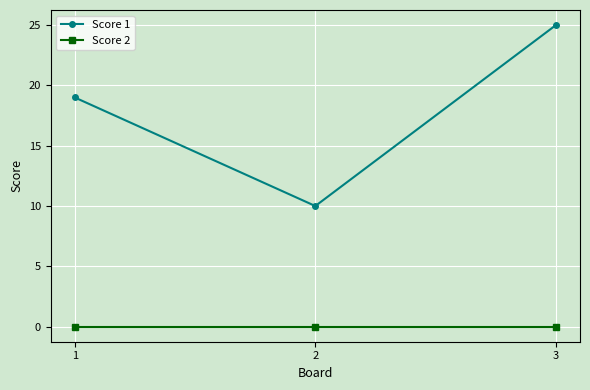

What is the total value across all series at 3?

25